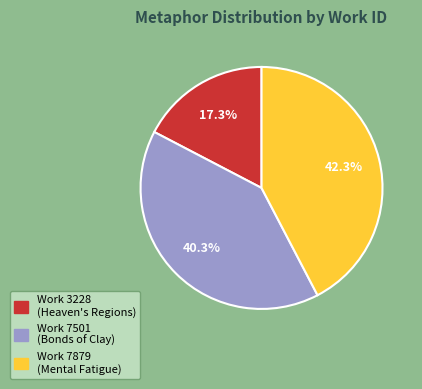

Is there any slice that represents more than half of the pie?

No